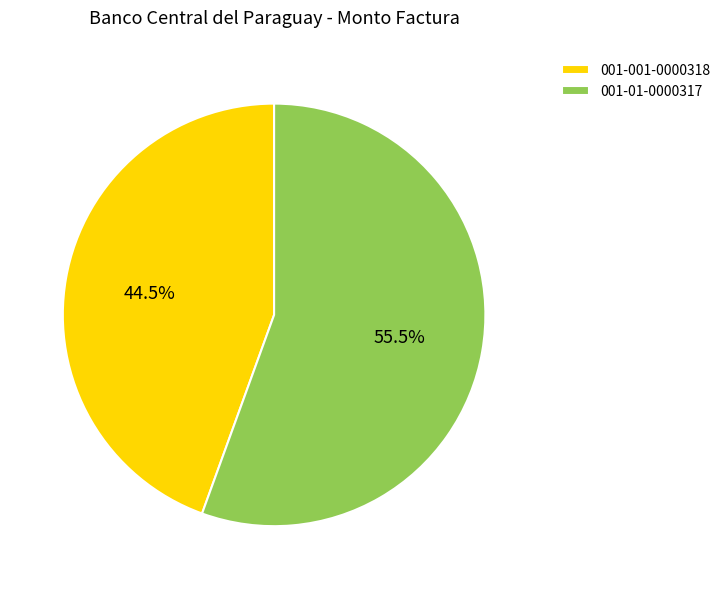

Rank the categories by value from highest to lowest.

001-01-0000317, 001-001-0000318